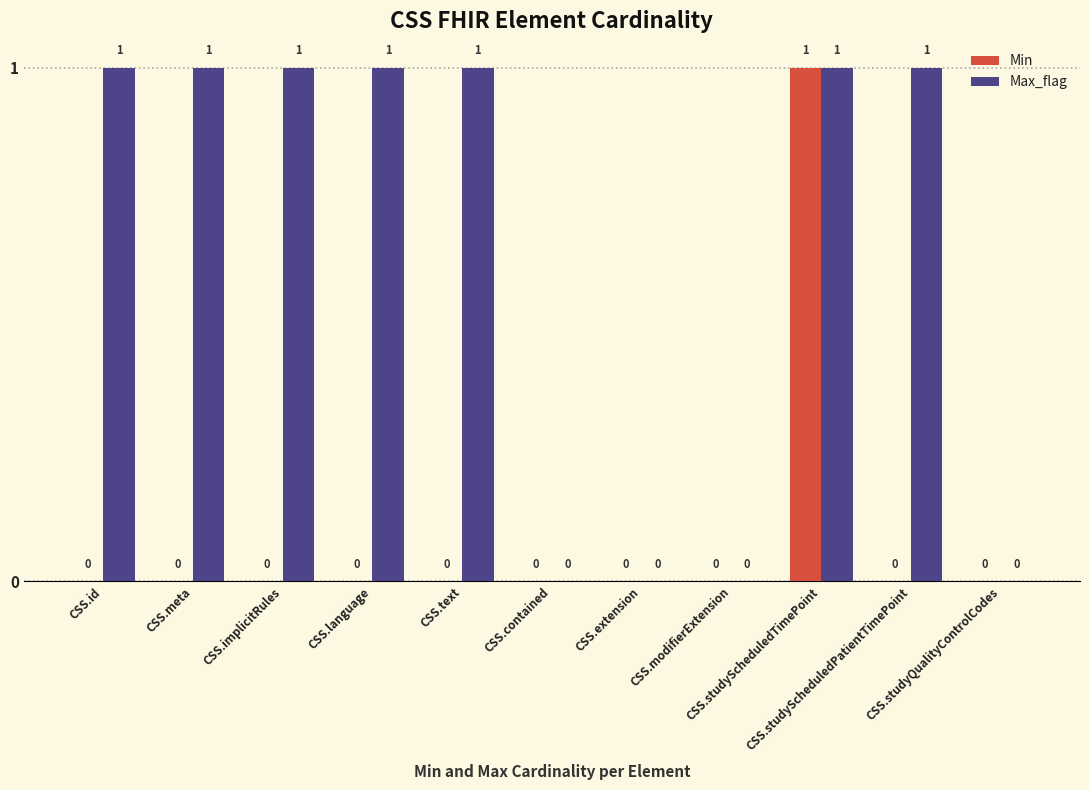

What is the highest value of the Max_flag series?

1